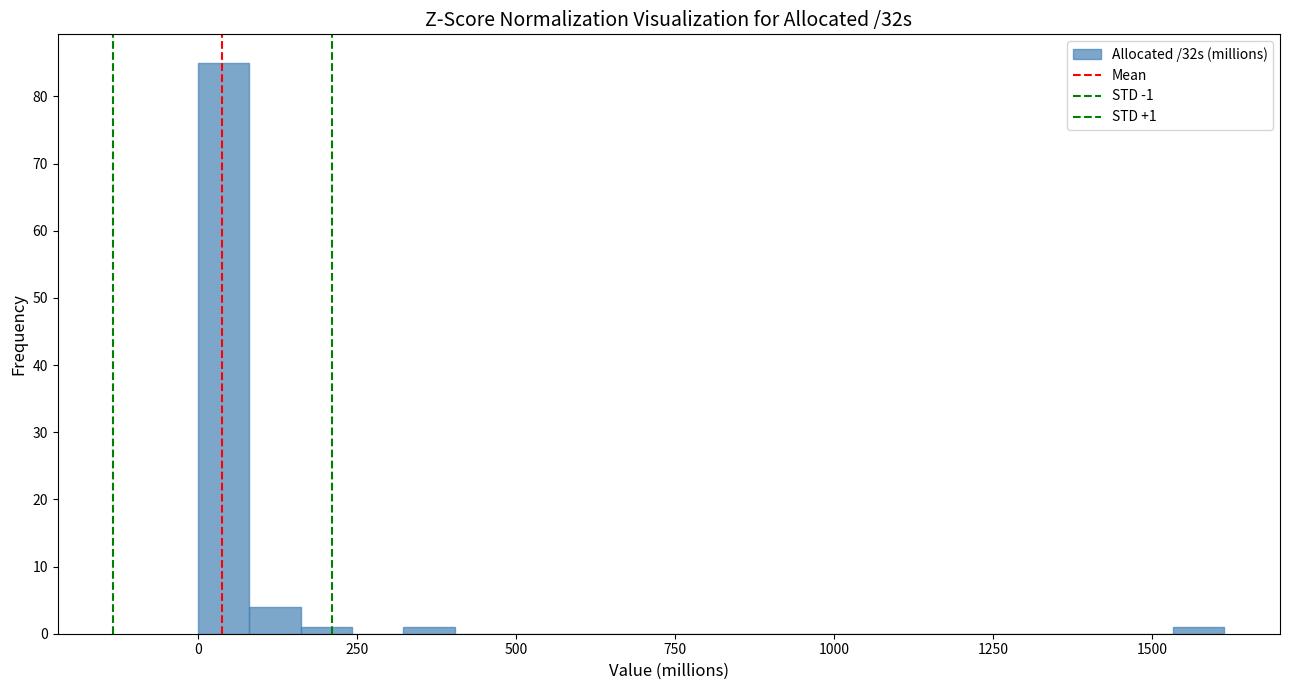

Around what value on the x-axis is the tallest bar? Give the approximate position of its centre, as read against the axis.

50